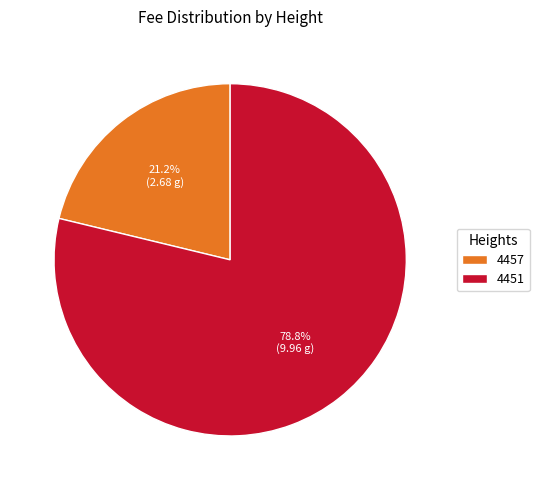

Is it true that 4451 is 85% of the pie?

False